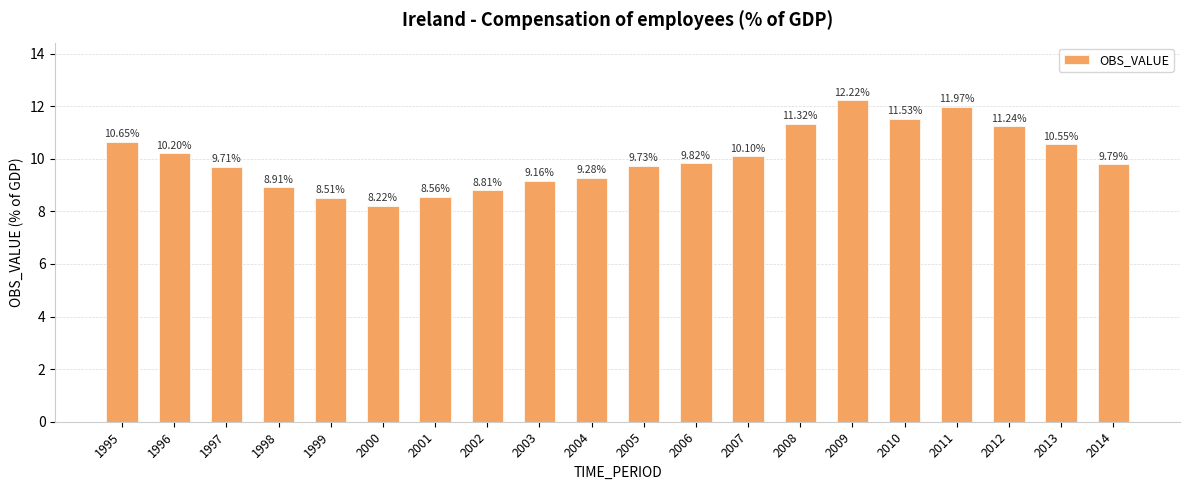

Is it true that the value at 2011 is 12.0?

True